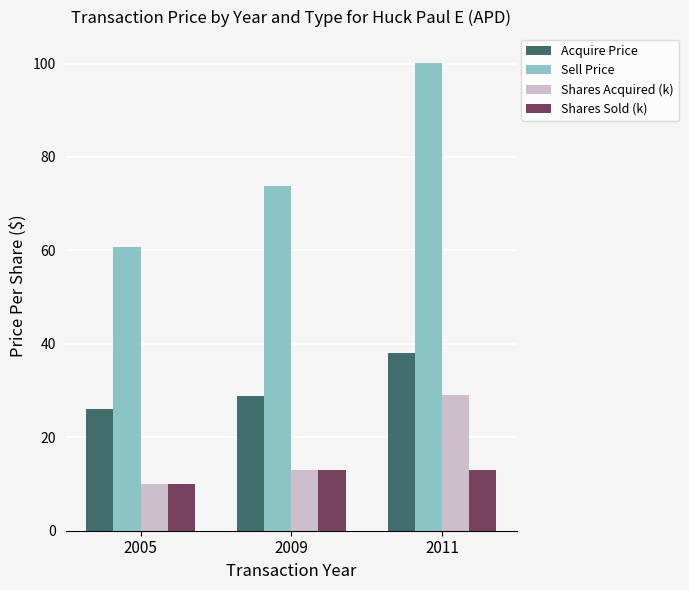

Where does the Sell Price series first go above 73?

2009